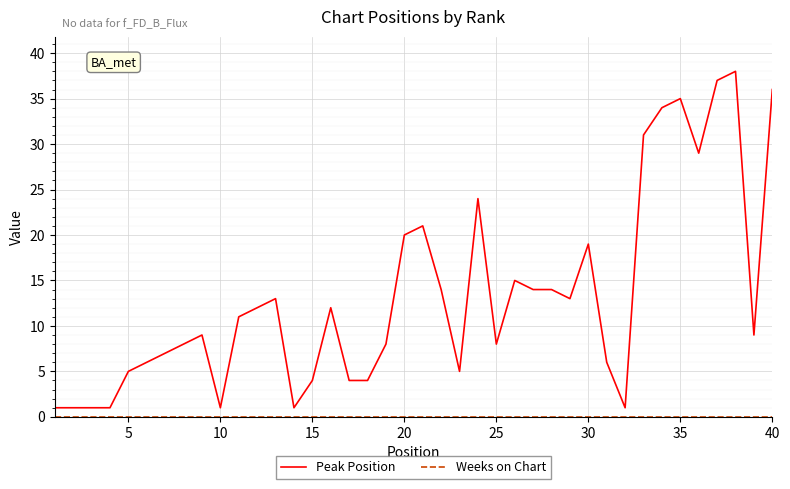

Which series has the largest total across all categories?

Peak Position